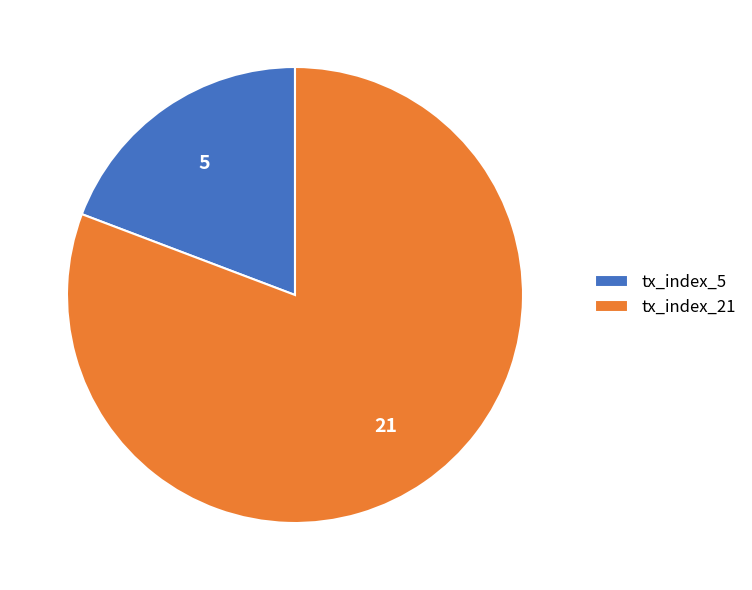

What is the largest slice in the pie chart?

tx_index_21